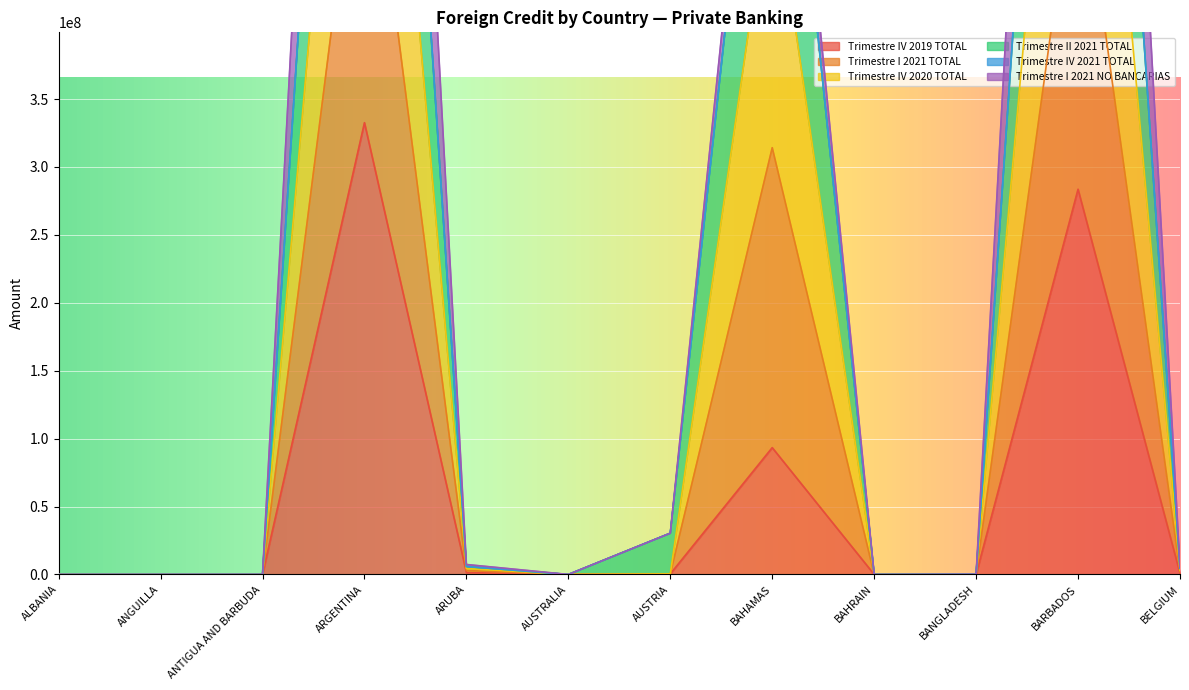

What is the highest value of the Trimestre IV 2020 TOTAL series?

1135126152.4